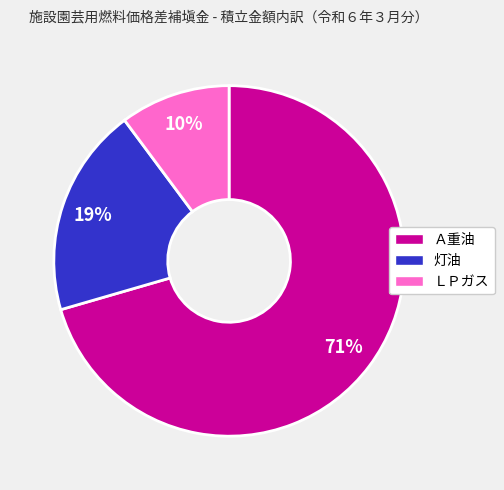

Rank the categories by value from highest to lowest.

Ａ重油, 灯油, ＬＰガス